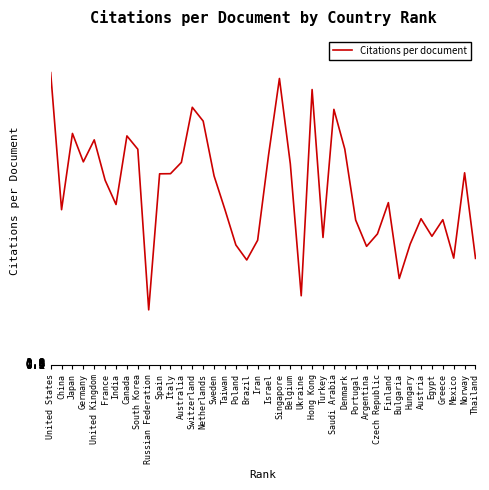

What is the approximate value at Hong Kong?

84.0